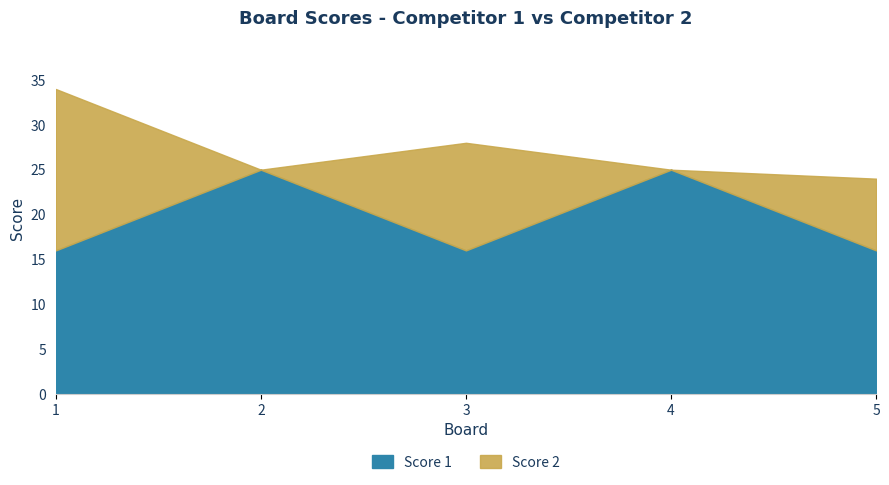

What is the approximate value of Score 1 at 5?

16